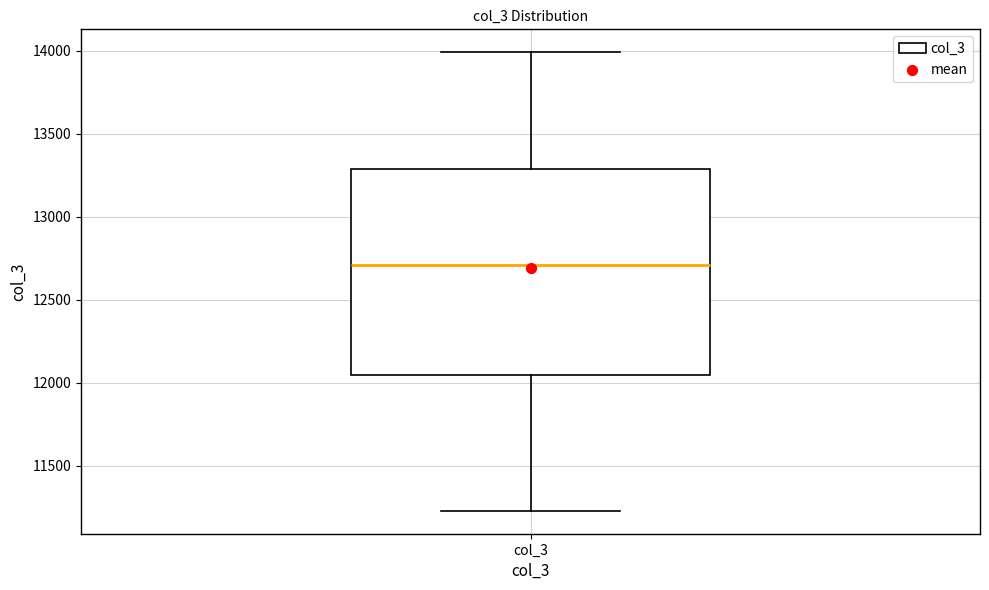

Where does the median line of the box for col_3 sit on the y-axis? The values are not printed on the chart, so give them approximately, as read against the axis.

12700